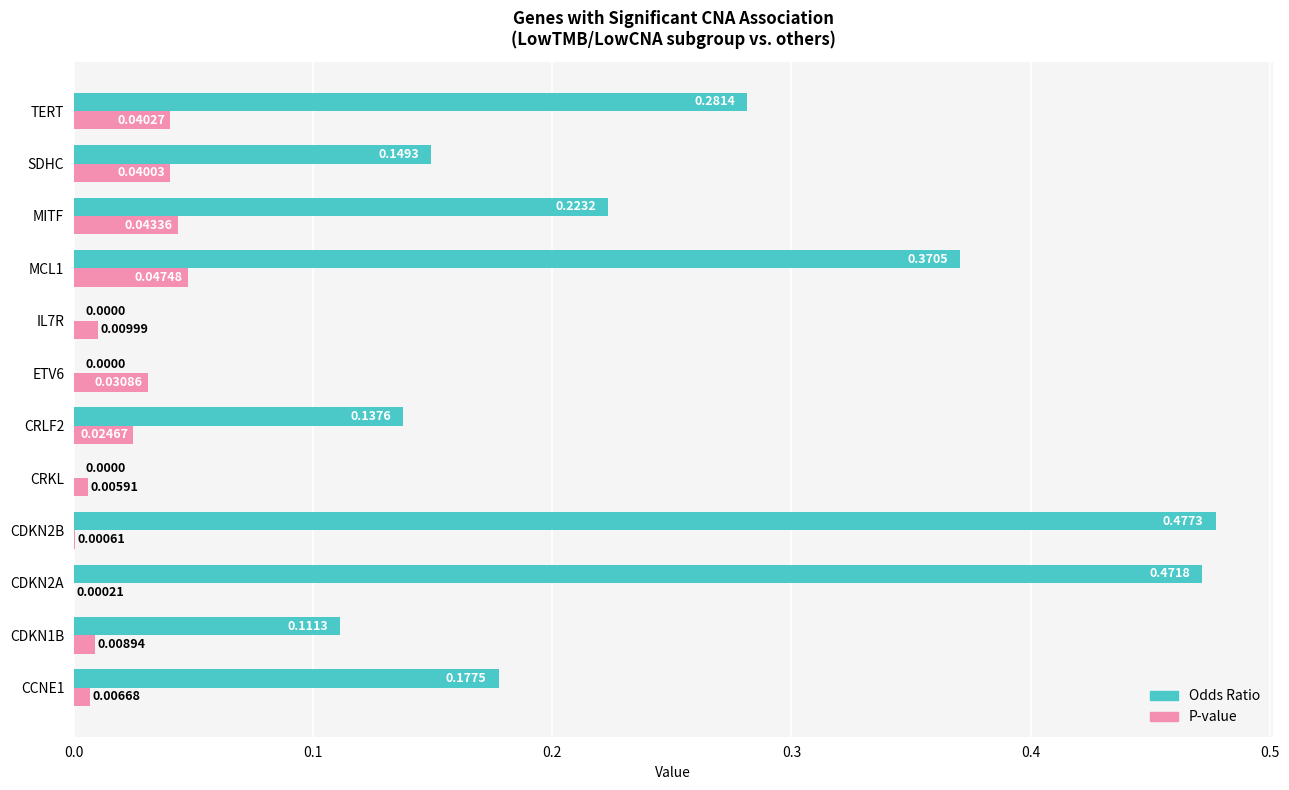

Where is P-value nearest to the value 0?

CDKN2A